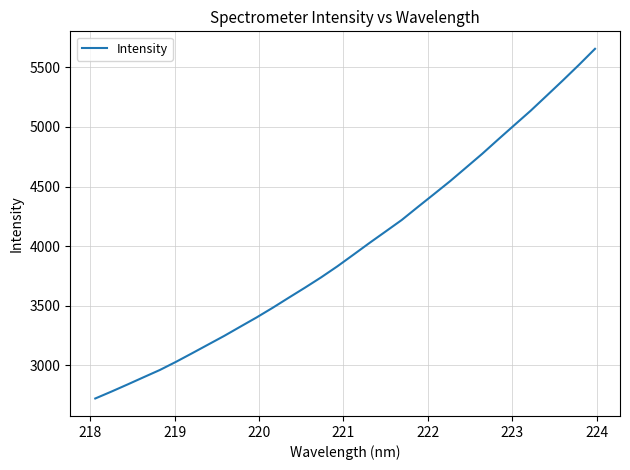

What is the difference between the maximum and minimum values?

2934.5